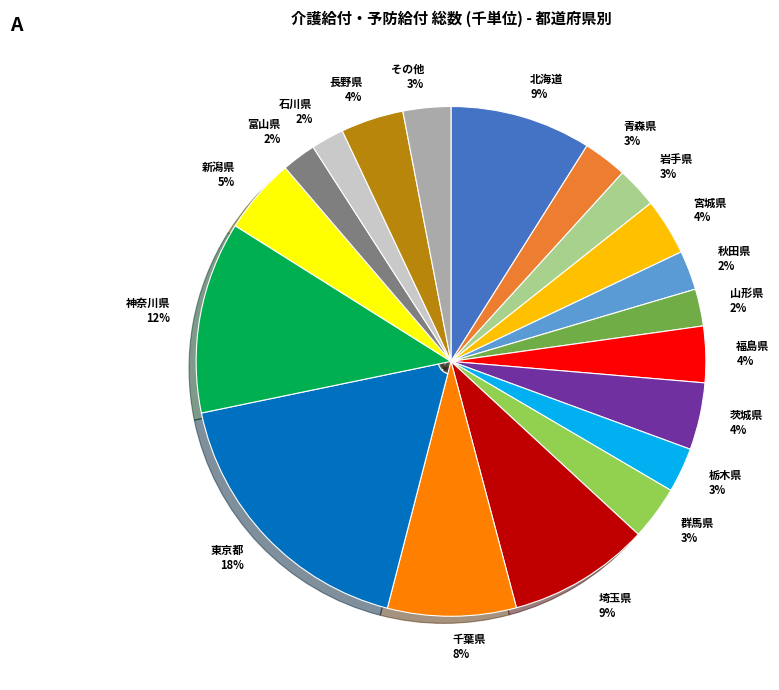

Is the sum of 秋田県 2% and 北海道 9% greater than half?

No